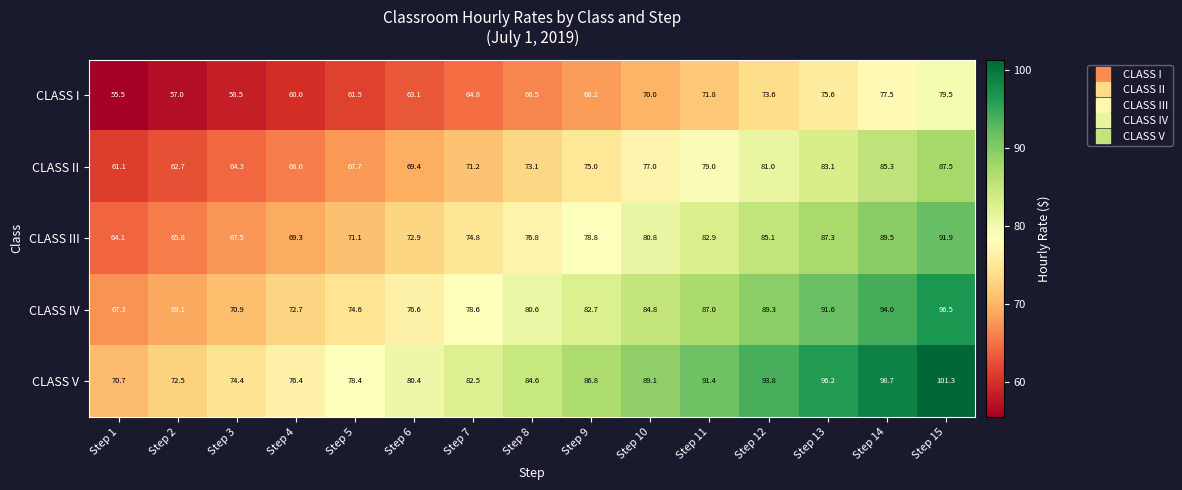

Is it true that CLASS IV equals 127.0 at Step 3?

False